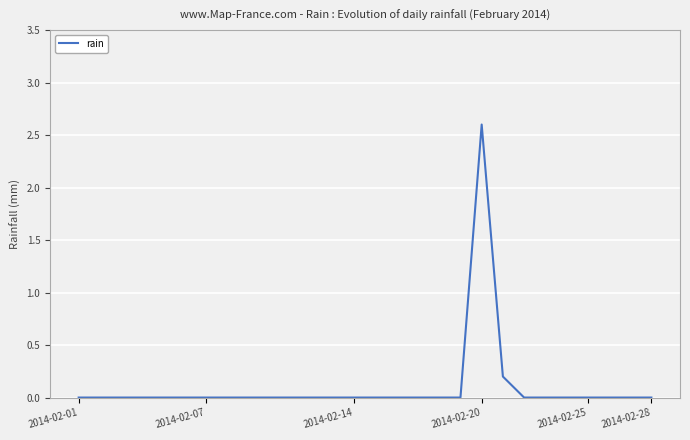

How many lines are shown in the chart?

1